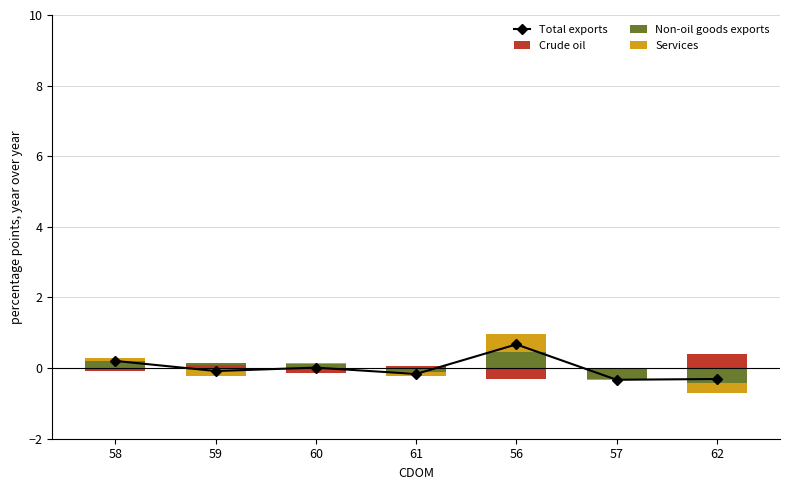

Is the value of Non-oil goods exports at 58 greater than the value of Crude oil at 56?

Yes